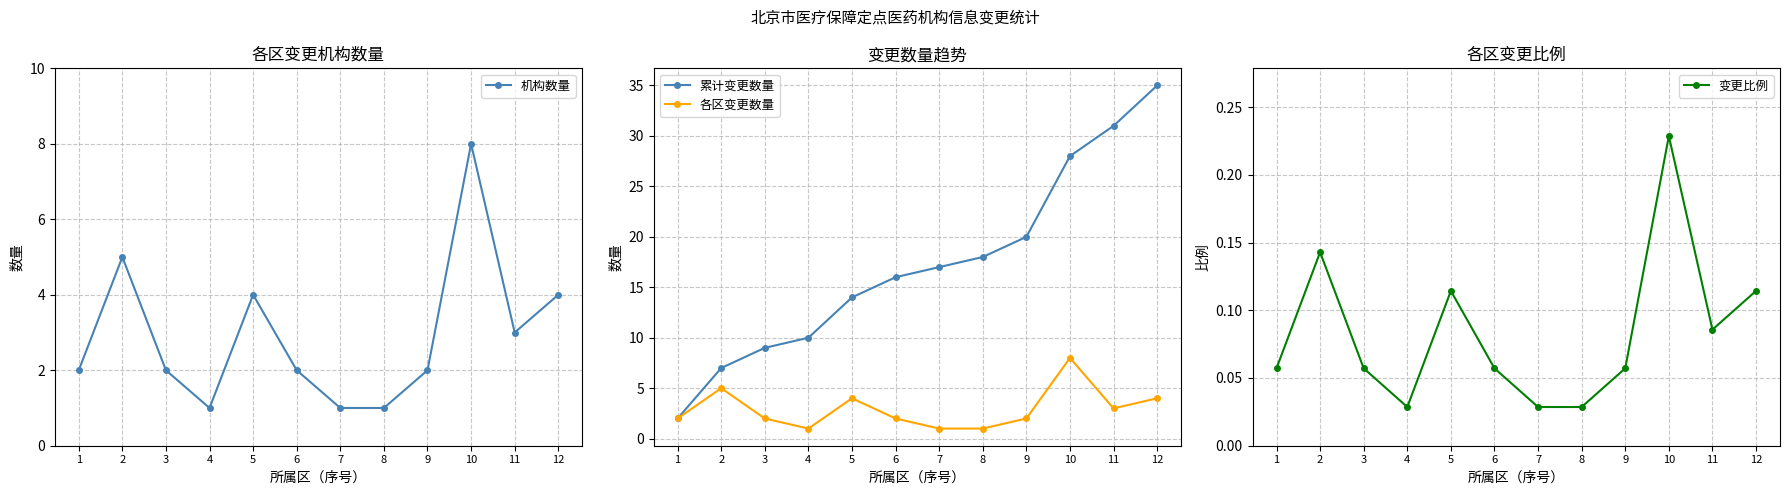

What is the maximum value shown in the chart?

35.0